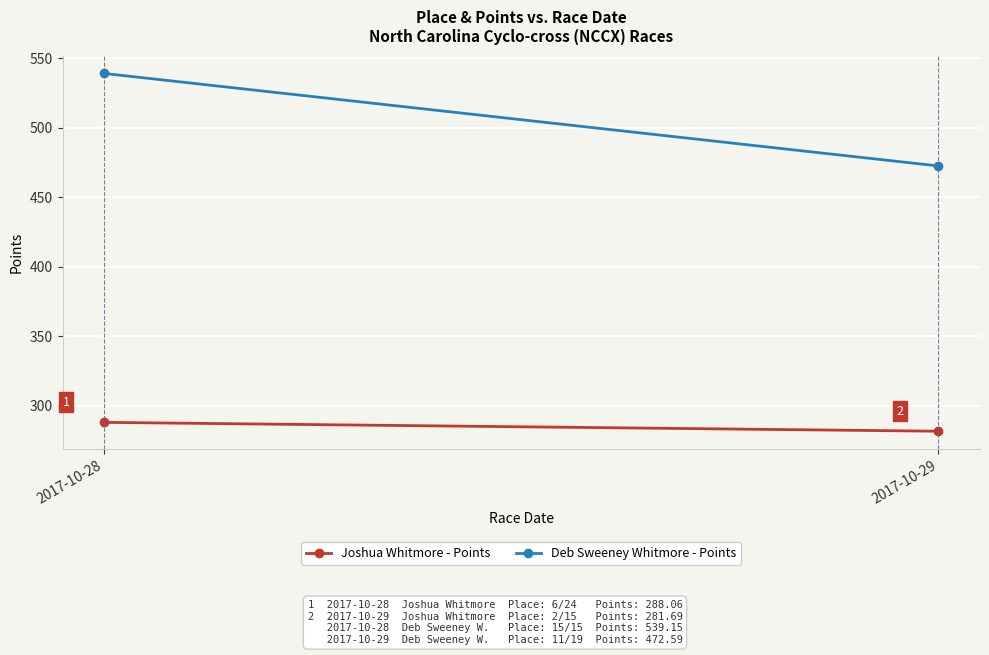

What are all the series names shown in the legend?

Joshua Whitmore - Points, Deb Sweeney Whitmore - Points